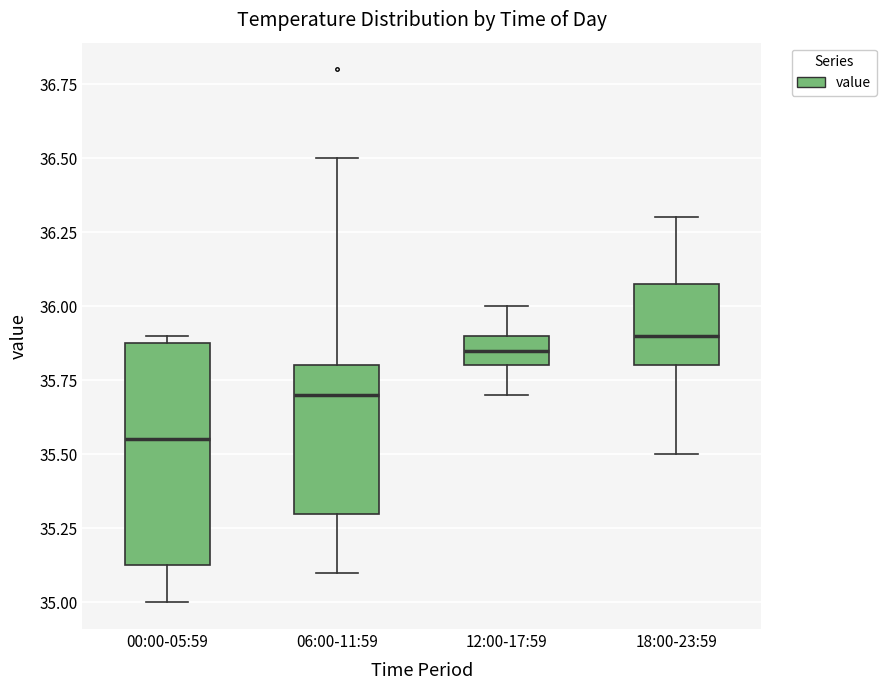

Reading left to right, transcribe this box plot: for each box, give where its median line is, the range the box spans, and where its two whiskers end, as read against the y-axis. The values are not printed on the chart, so give them approximately, as read against the axis.

00:00-05:59: median 35.55, box 35.15 to 35.90, whiskers 35.00 to 35.90 (just above the box's upper edge)
06:00-11:59: median 35.70, box 35.30 to 35.80, whiskers 35.10 to 36.50
12:00-17:59: median 35.85, box 35.80 to 35.90, whiskers 35.70 to 36.00
18:00-23:59: median 35.90, box 35.80 to 36.10, whiskers 35.50 to 36.30